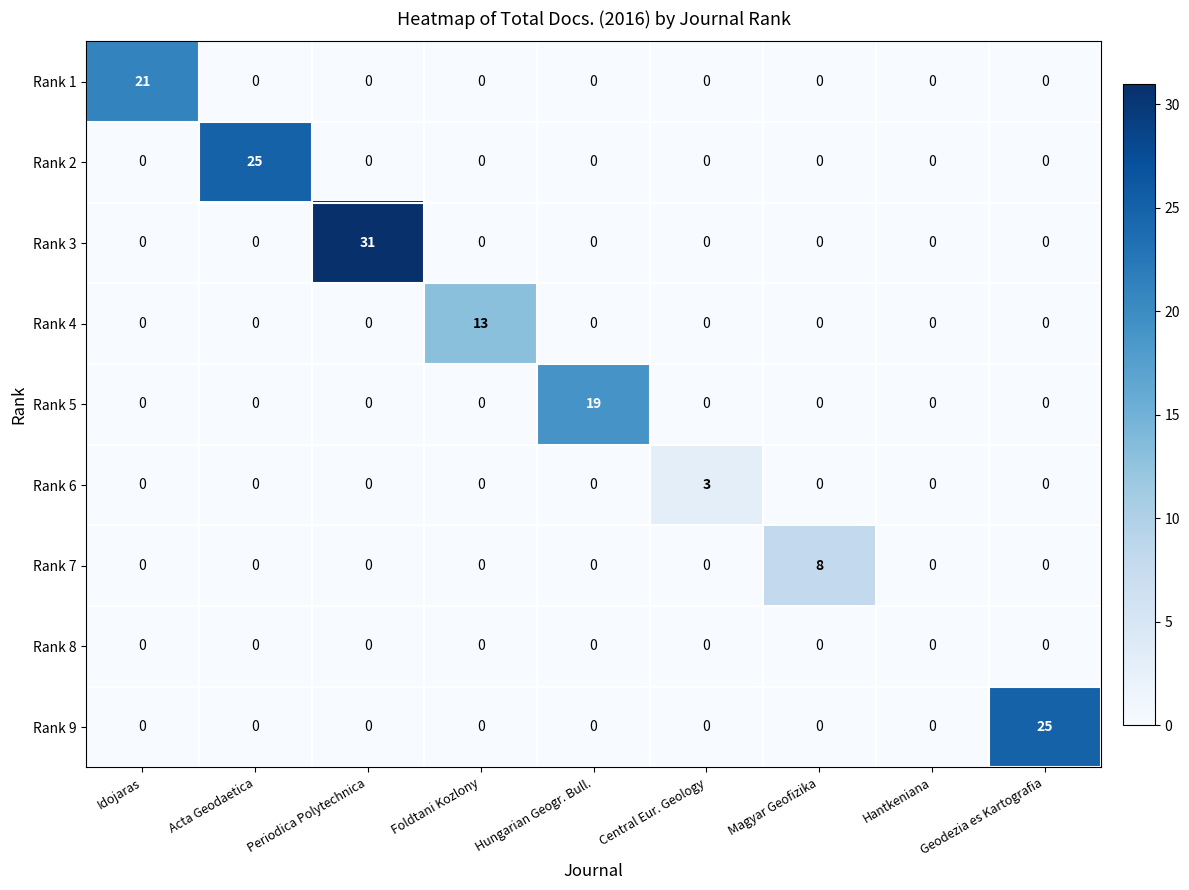

What is the difference between the maximum and minimum values in the Rank 6 series?

3